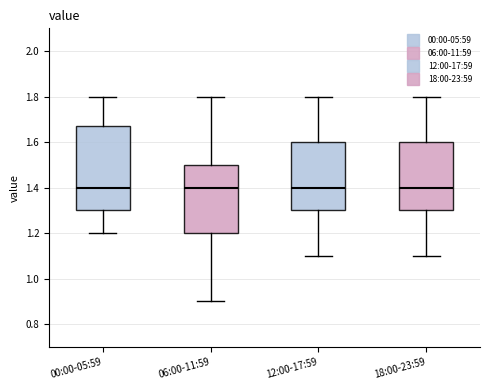

Reading left to right, read every box against the y-axis: the position of its median line, the range the box covers, and the ends of its whiskers. The values are not printed on the chart, so give them approximately, as read against the axis.

00:00-05:59: median 1.40, box 1.30 to 1.68, whiskers 1.20 to 1.80
06:00-11:59: median 1.40, box 1.20 to 1.50, whiskers 0.90 to 1.80
12:00-17:59: median 1.40, box 1.30 to 1.60, whiskers 1.10 to 1.80
18:00-23:59: median 1.40, box 1.30 to 1.60, whiskers 1.10 to 1.80